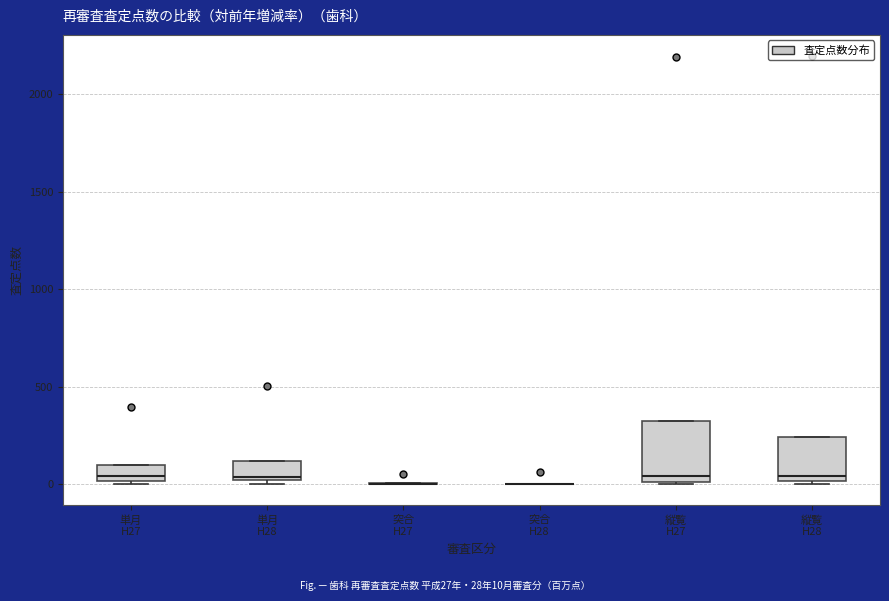

Where does the median line of the box for 単月 H28 sit on the y-axis? The values are not printed on the chart, so give them approximately, as read against the axis.

50